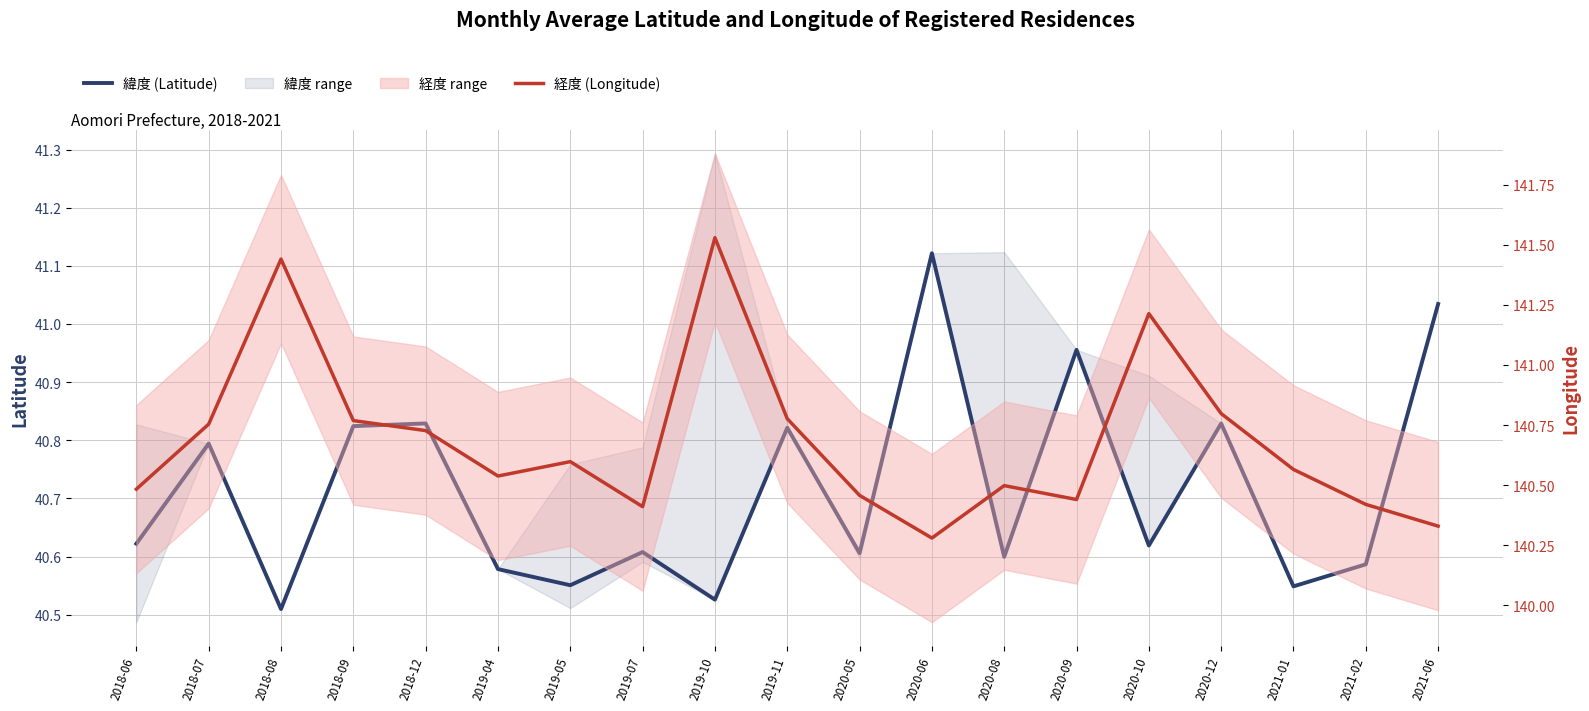

At which label does 緯度 reach its peak?

2020-06